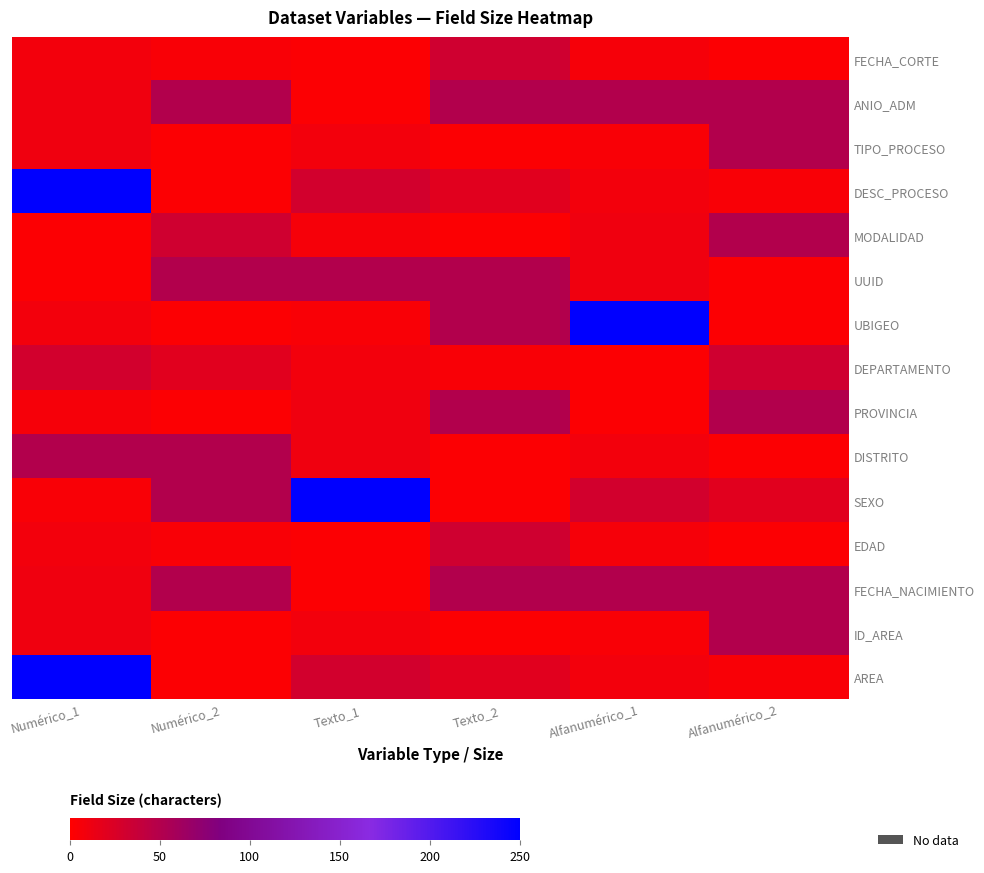

Count the number of categories in the chart.

6